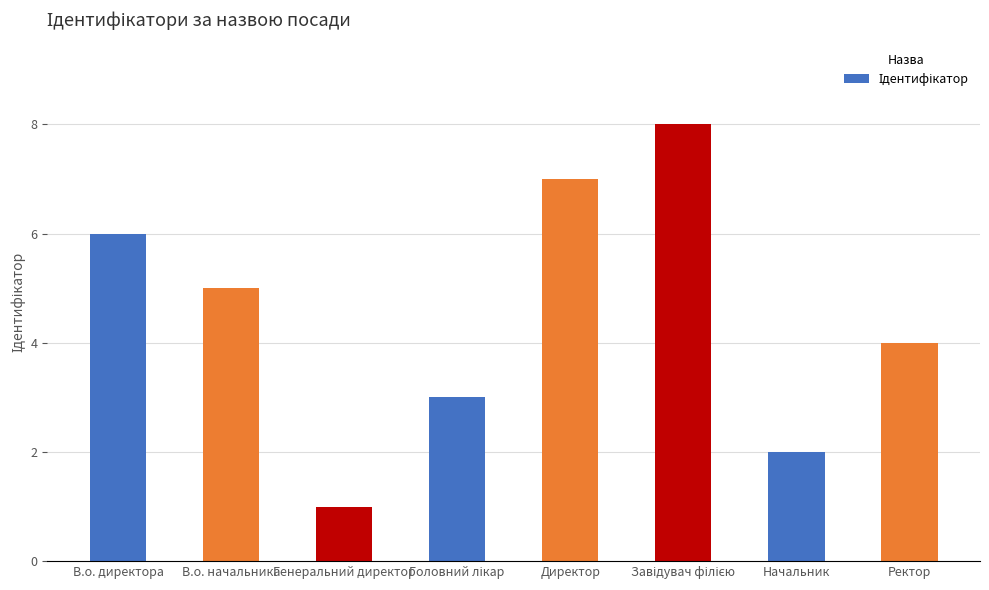

What is the difference between the values at Начальник and В.о. начальника?

3